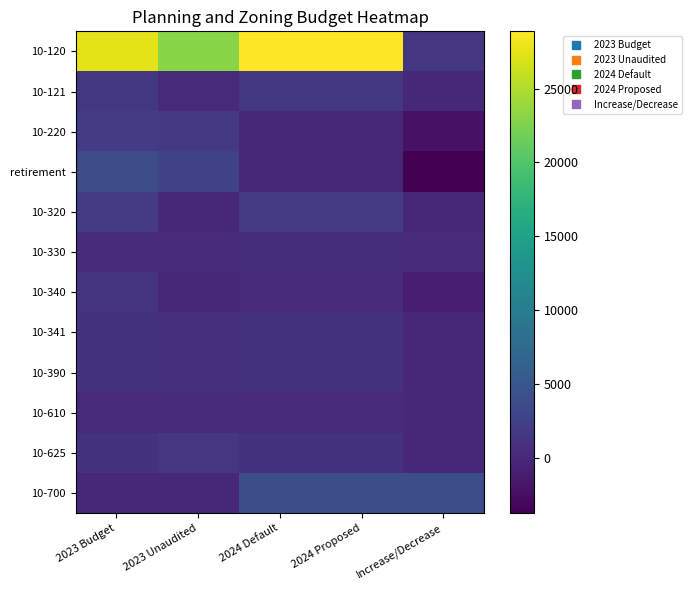

What is the minimum value shown in the chart?

-3729.0